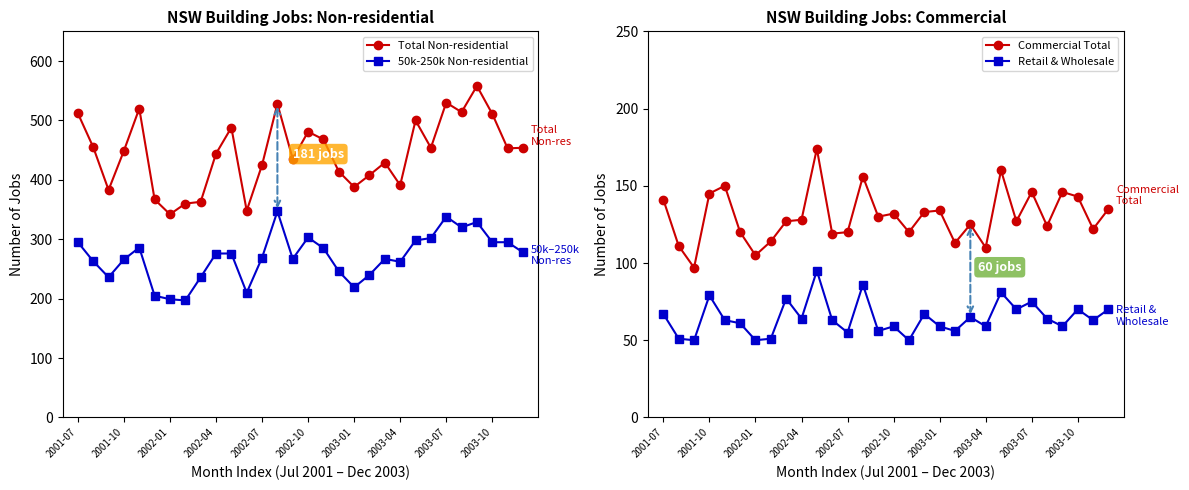

What is the difference between the maximum and minimum values in the 50k-250k Non-residential series?

150